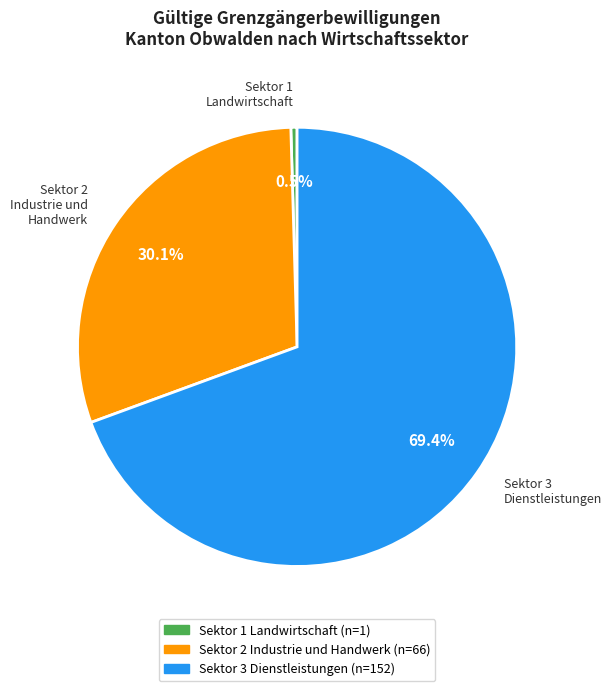

How many segments does this pie chart have?

3